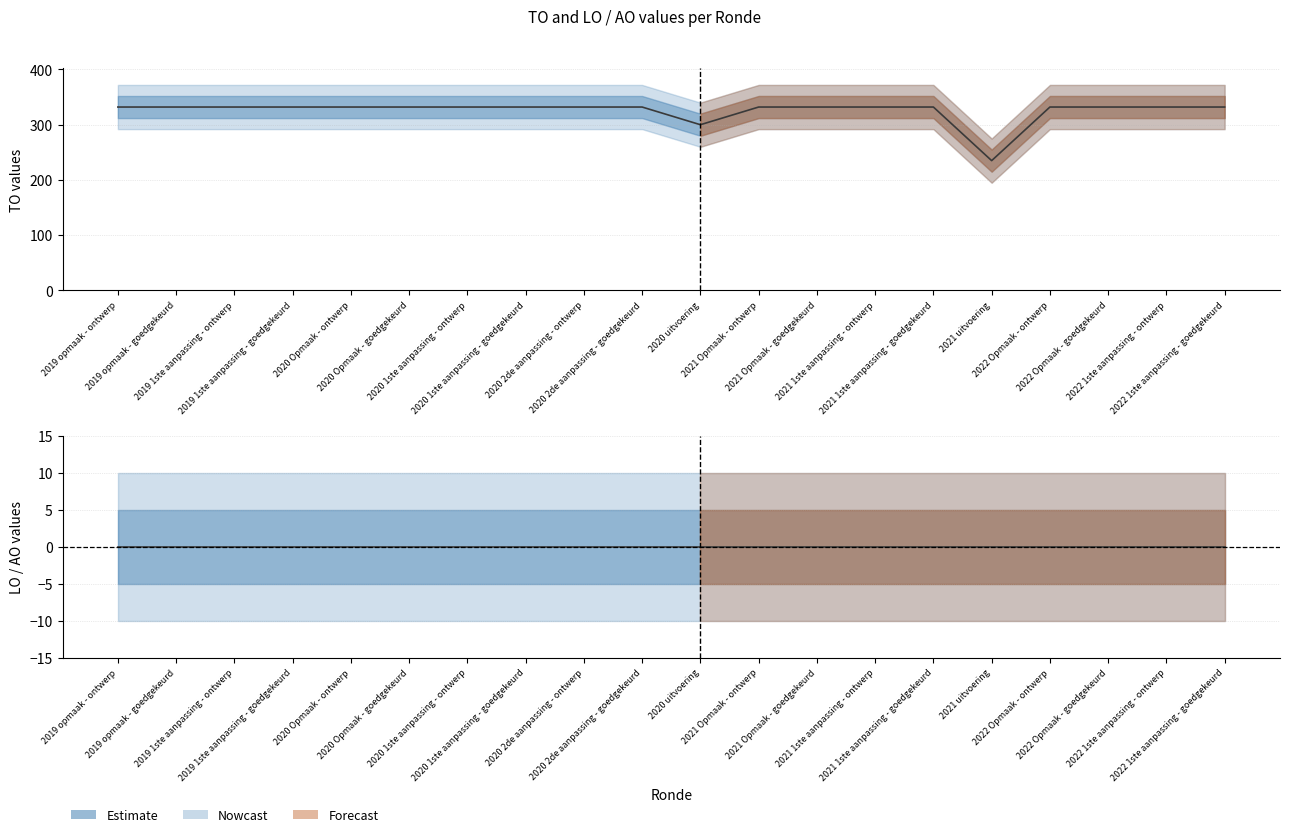

What is the total value across all series at 2020 2de aanpassing - goedgekeurd?

332